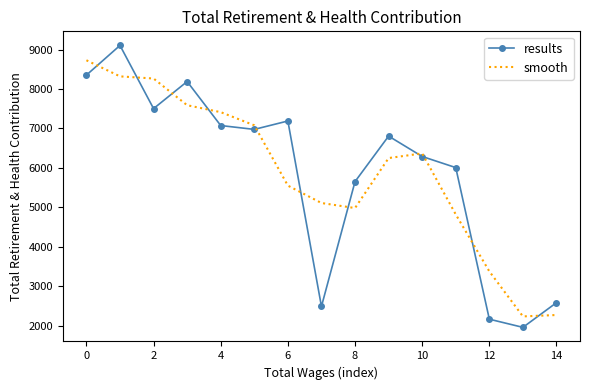

Rank the series by their maximum value, from highest to lowest.

results, smooth